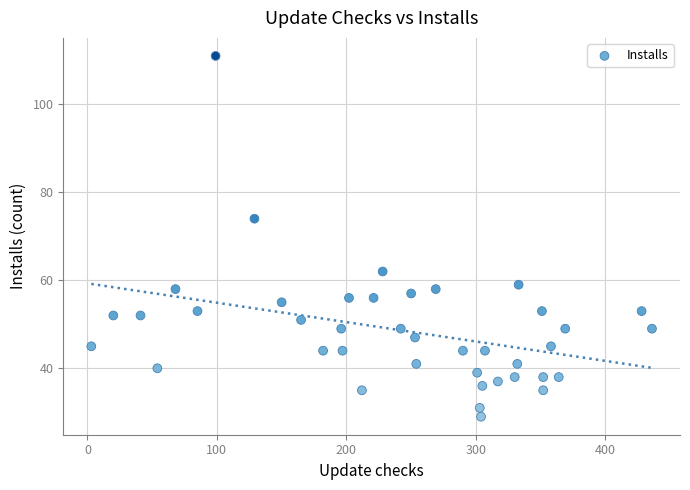

What Y value in the scatter plot is closest to 70?

74